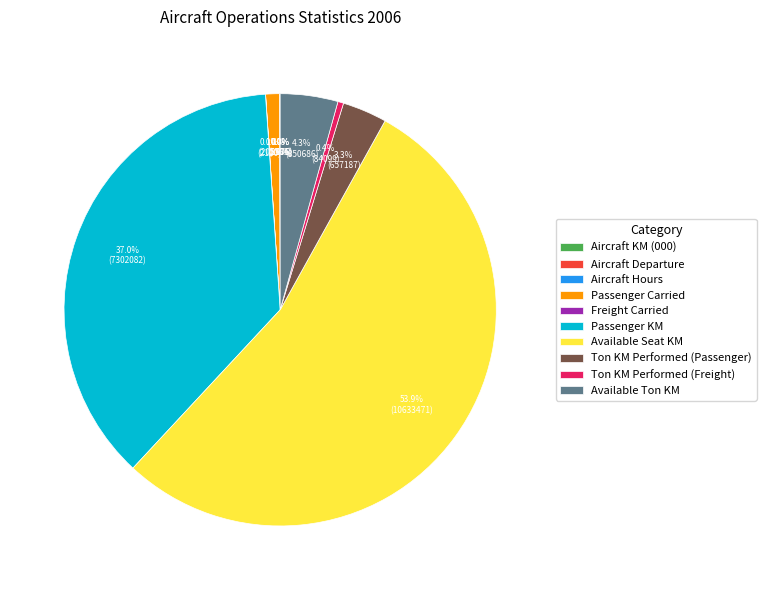

What percentage is NOT represented by Ton KM Performed (Freight)?

99.6%